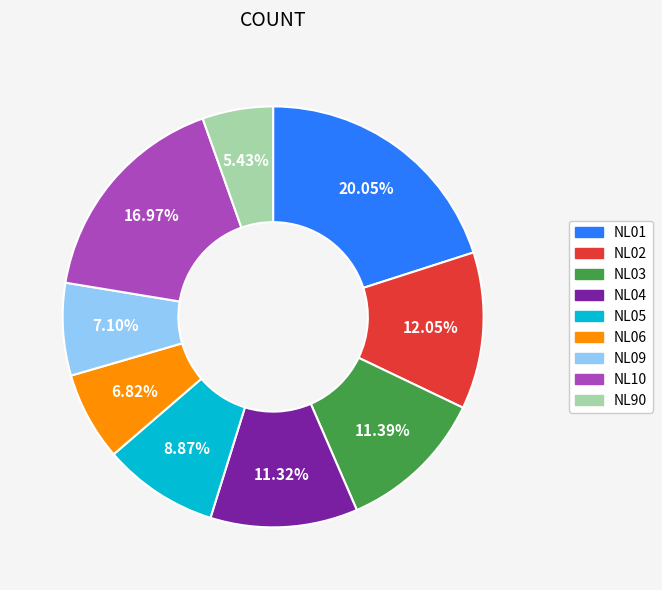

Approximately how many times larger is the value at NL02 compared to NL04?

1.1